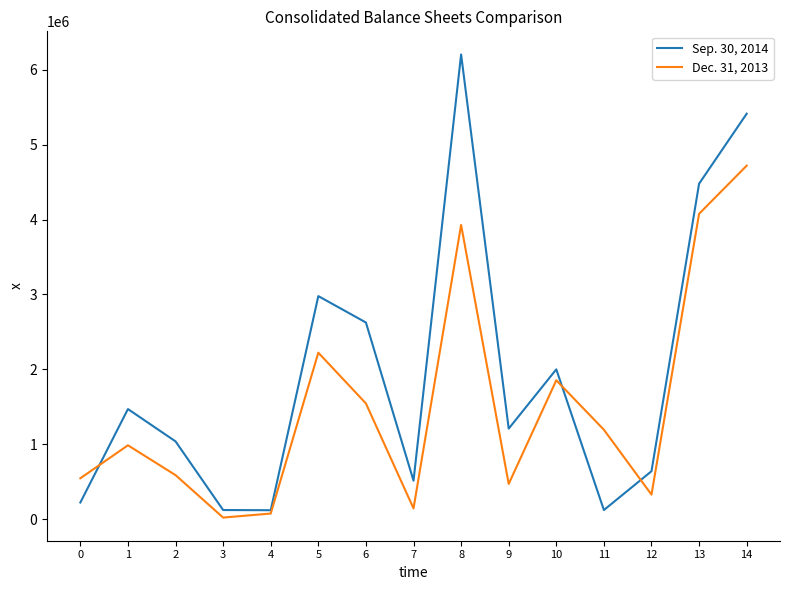

Where is the first local maximum for Sep. 30, 2014?

1